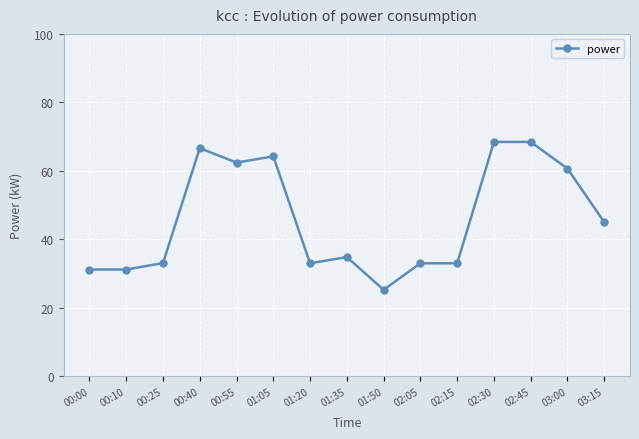

Where is the data nearest to the value 46?

03:15